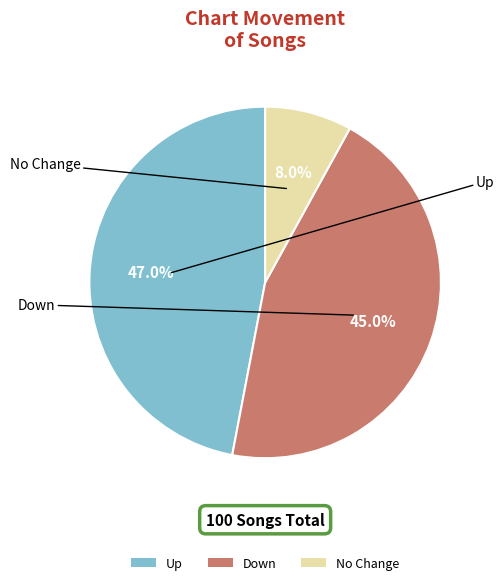

Which slice is the smallest?

No Change